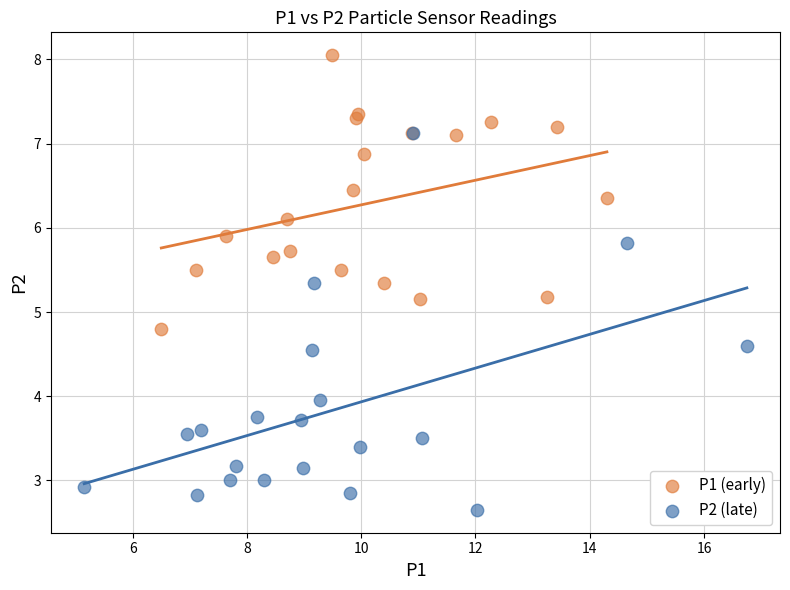

Which series contains the highest Y value?

P1 (early)